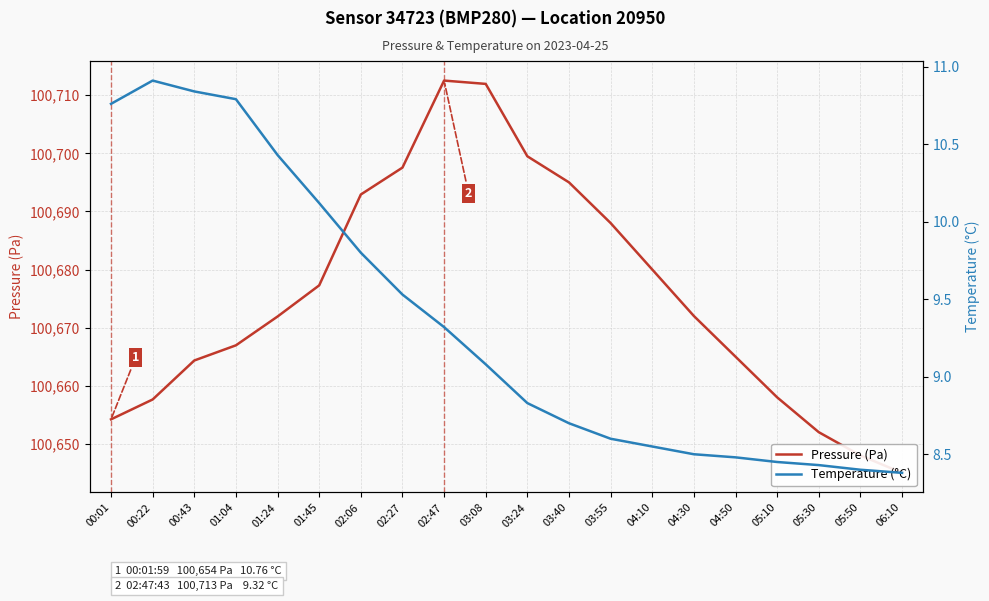

At how many categories does at least one series exceed 74096?

20